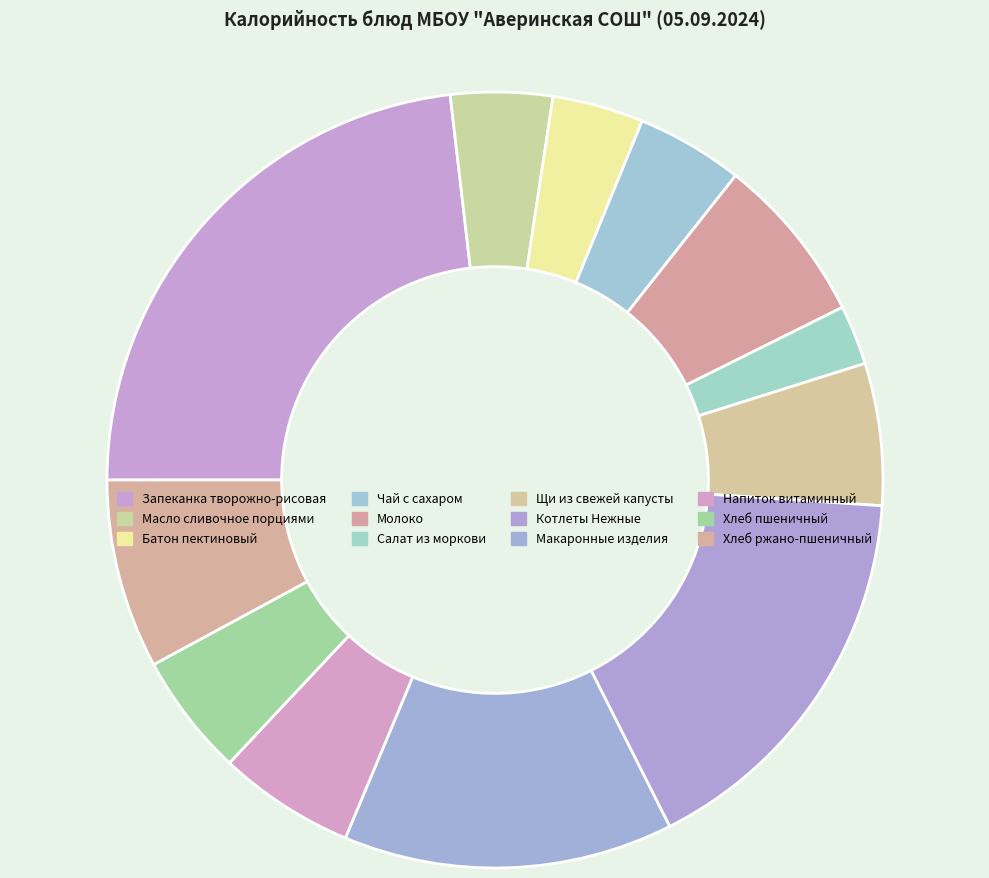

Between Молоко and Хлеб ржано-пшеничный, which is larger?

Хлеб ржано-пшеничный